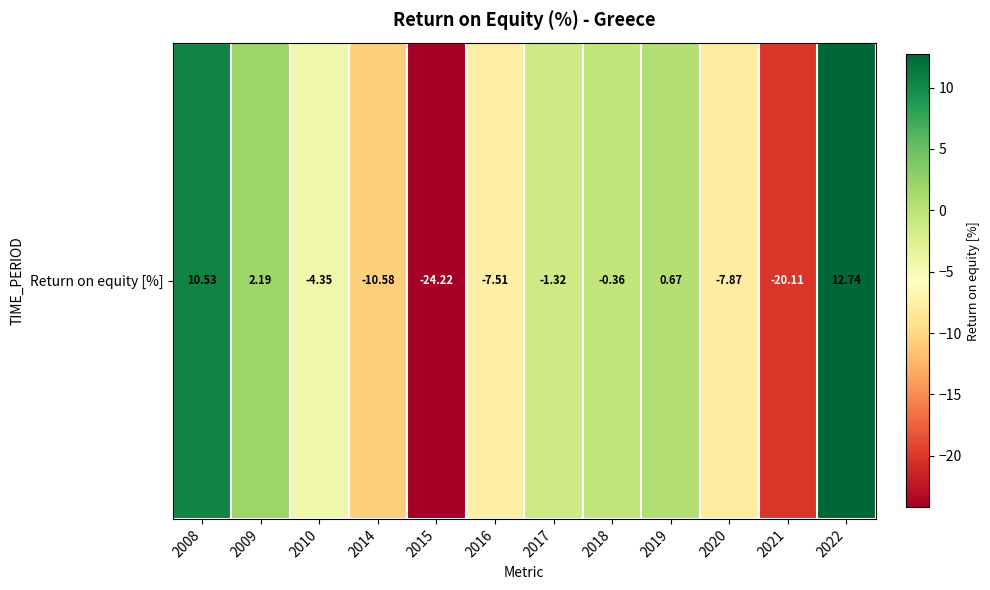

List the labels in order of value, smallest first.

2015, 2021, 2014, 2020, 2016, 2010, 2017, 2018, 2019, 2009, 2008, 2022